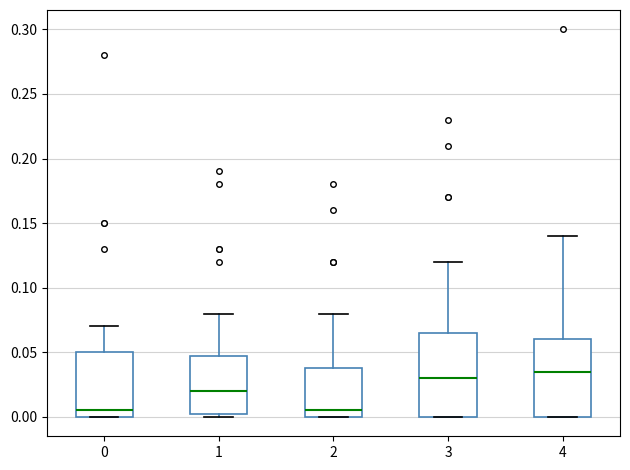

Comparing the boxes themselves (not the whiskers), which one is the tallest?

3